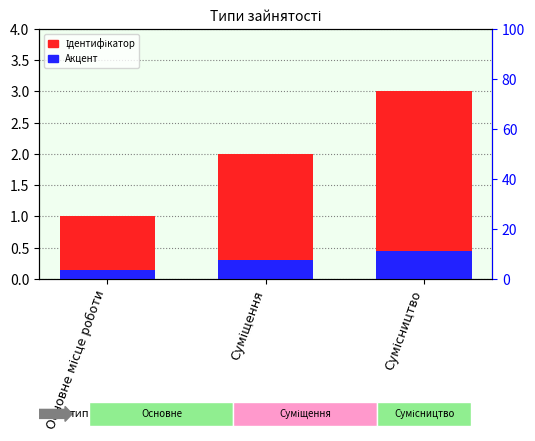

Which label corresponds to the largest value in the chart?

Сумісництво